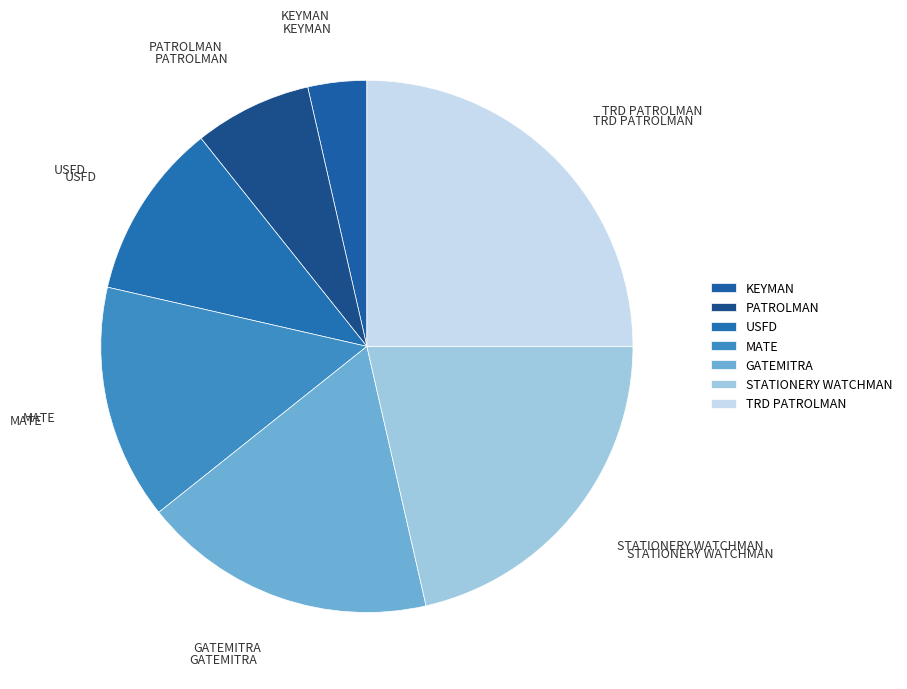

What percentage is the USFD slice, to the nearest percent?

11%